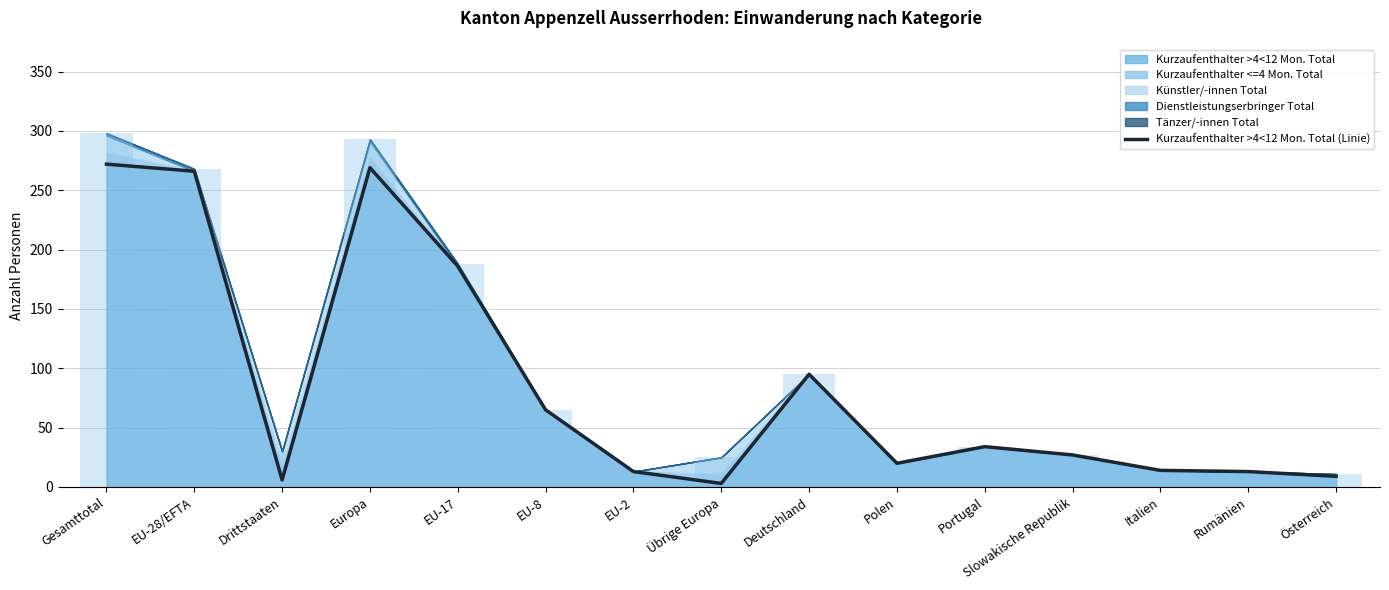

What is the difference between the maximum and minimum values?

269